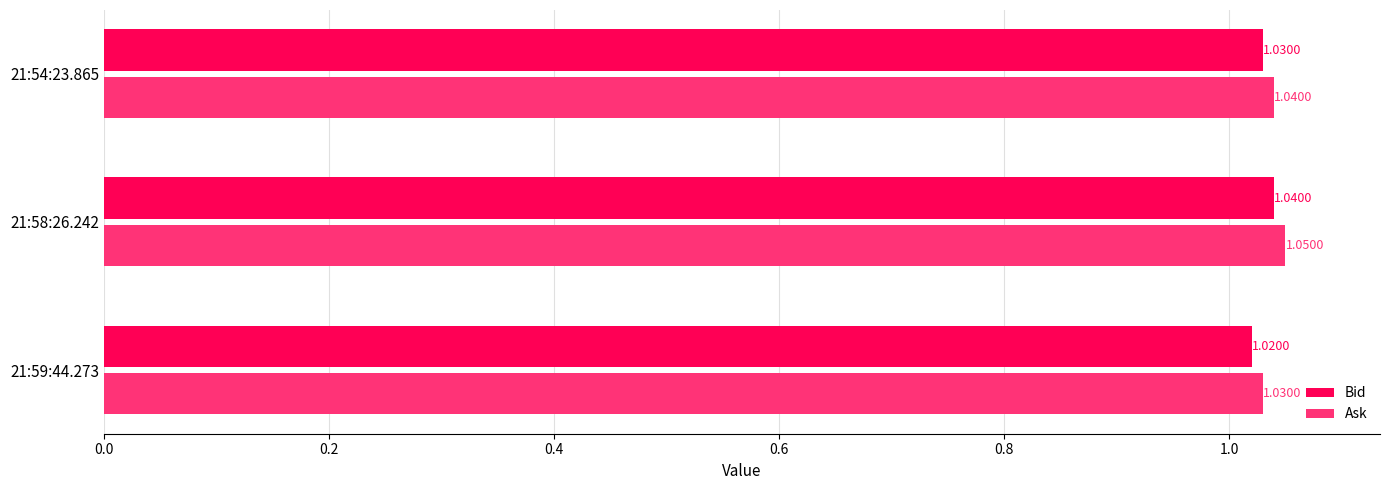

Rank the categories by Ask value from highest to lowest.

21:58:26.242, 21:54:23.865, 21:59:44.273